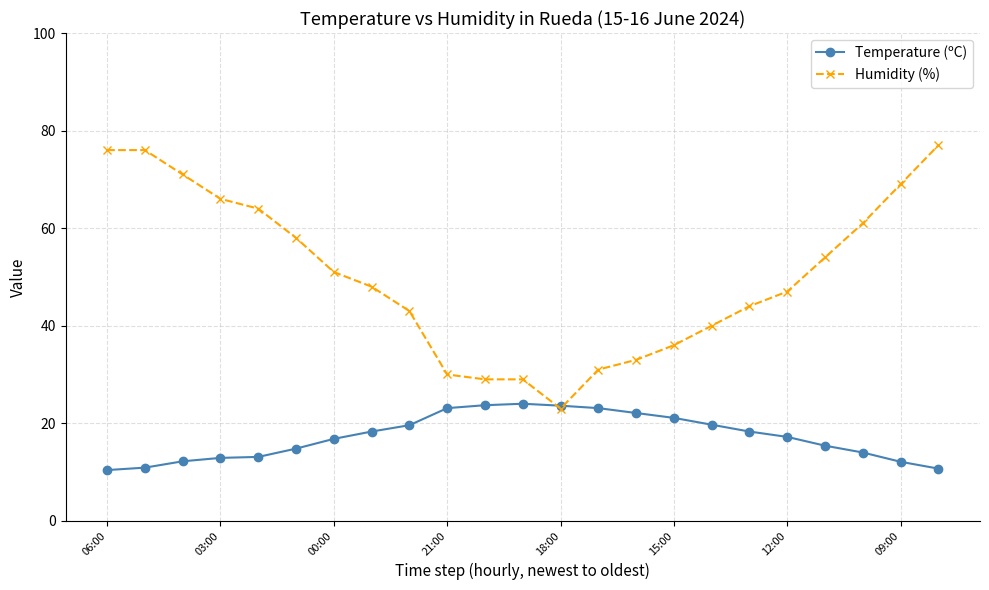

Rank the series by their maximum value, from highest to lowest.

Humidity (%), Temperature (ºC)